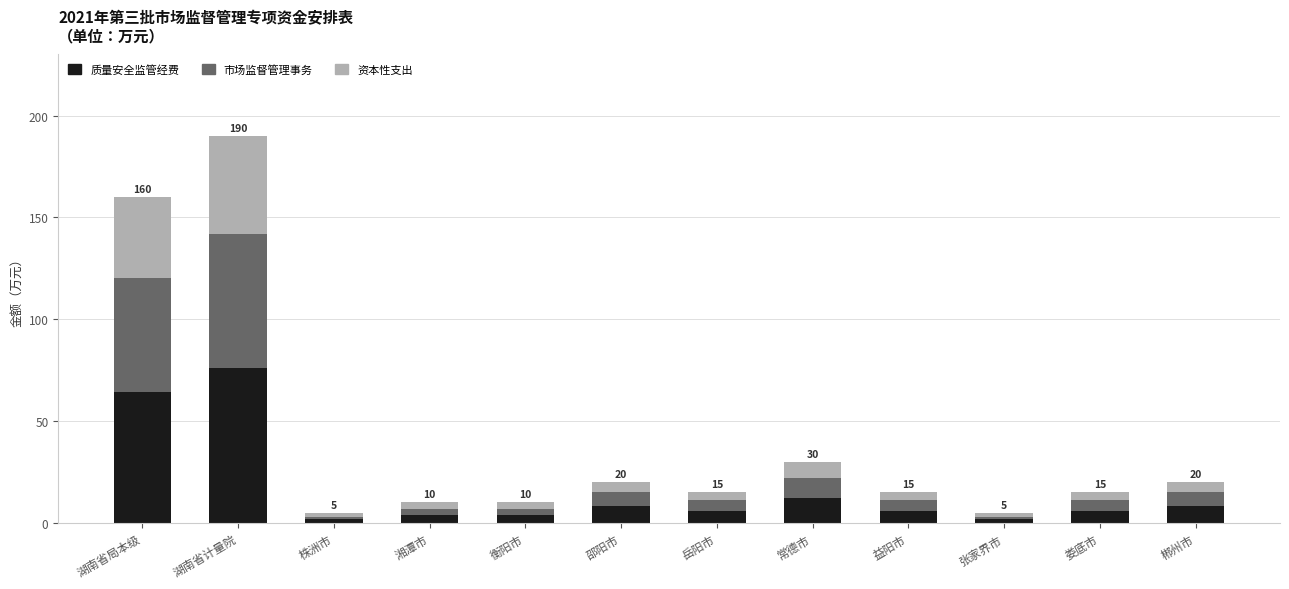

Count the number of categories in the chart.

12